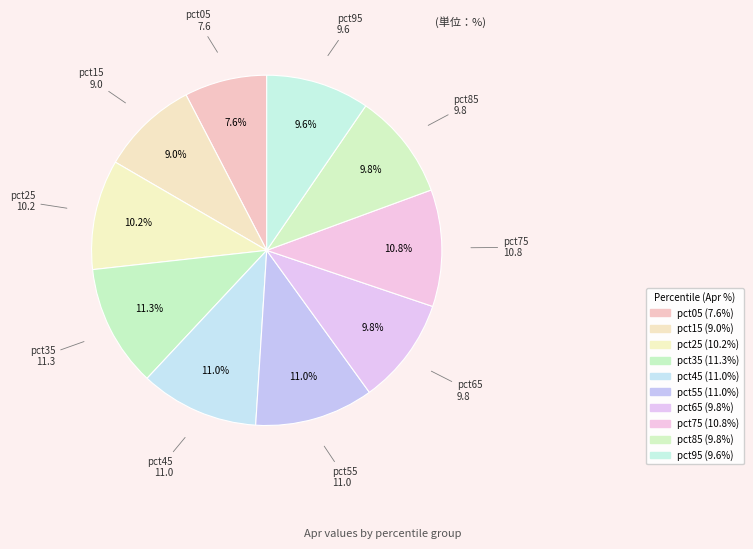

The pct55 slice represents 11% of the pie. True or false?

True